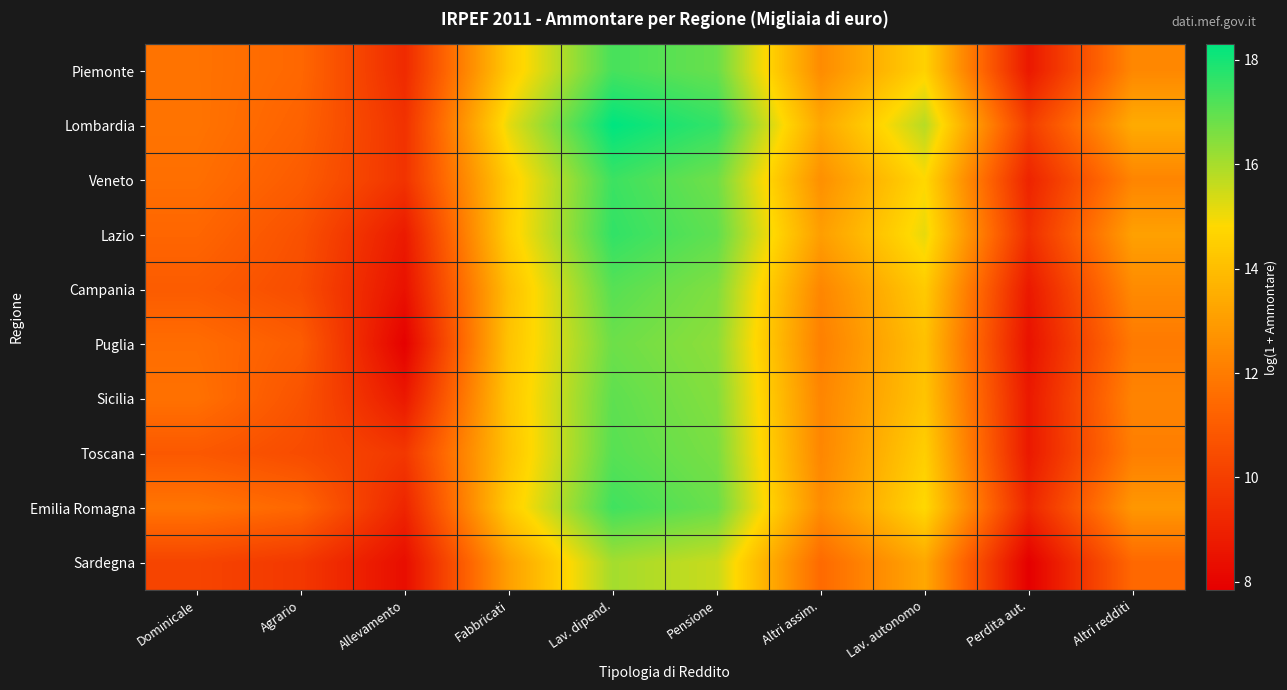

Which category has the highest value across all series?

Lav. dipend.